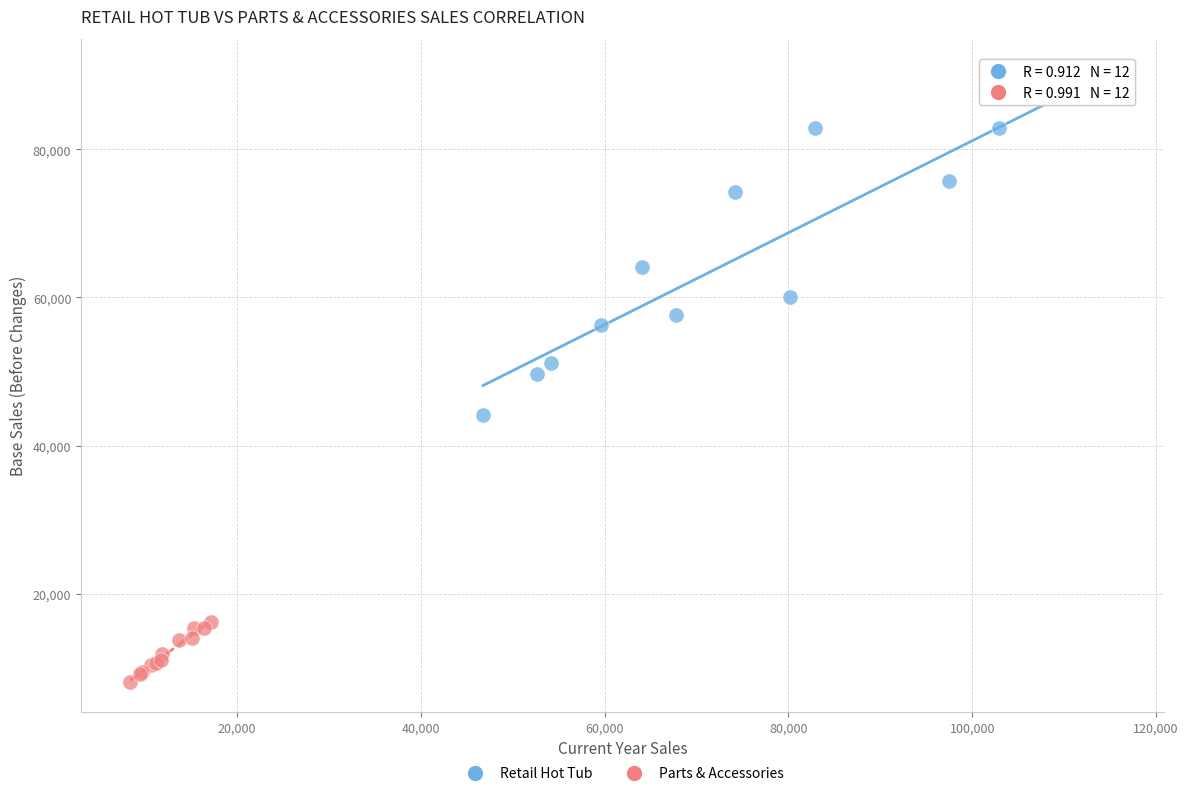

Which series reaches the minimum Y coordinate?

Parts & Accessories